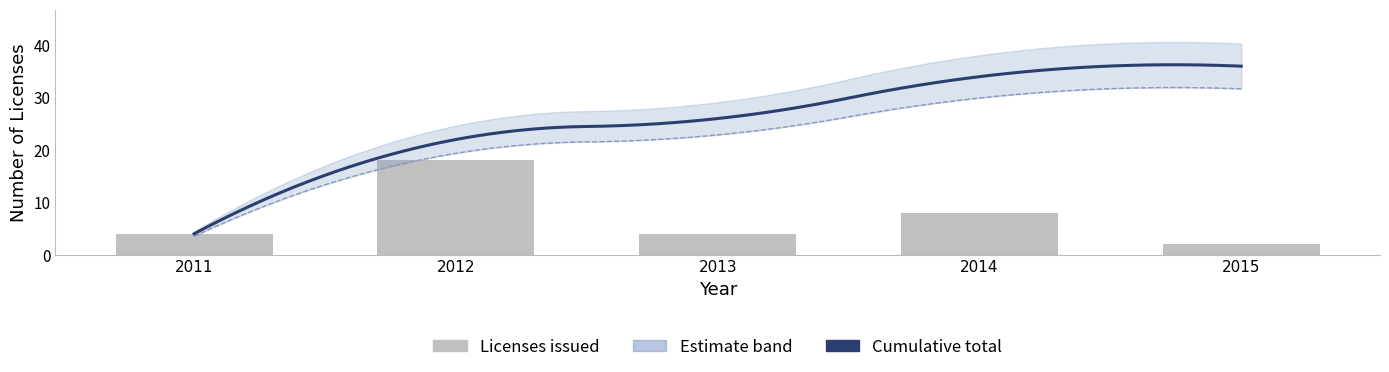

At which label is the value closest to 10?

2014